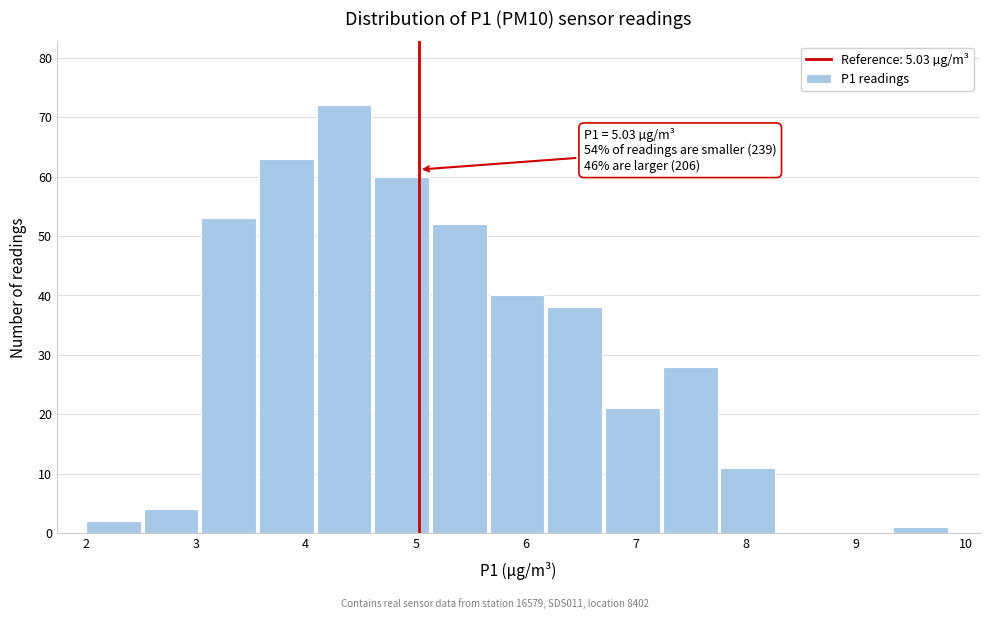

Over which range of the x-axis is the bar tallest?

4.1 to 4.6